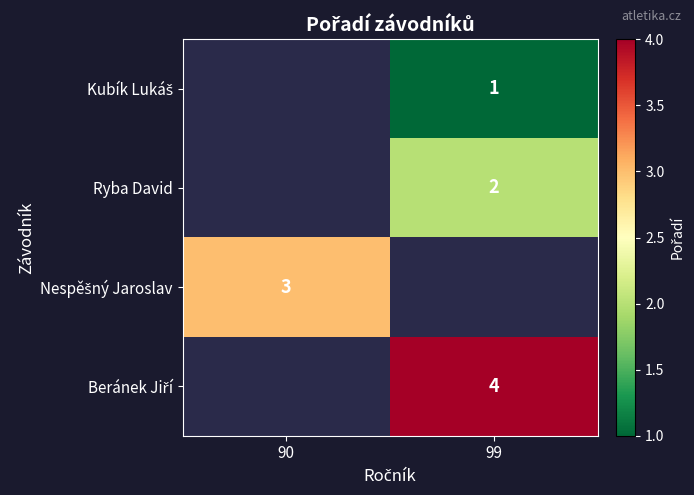

What is the maximum value shown in the chart?

4.0